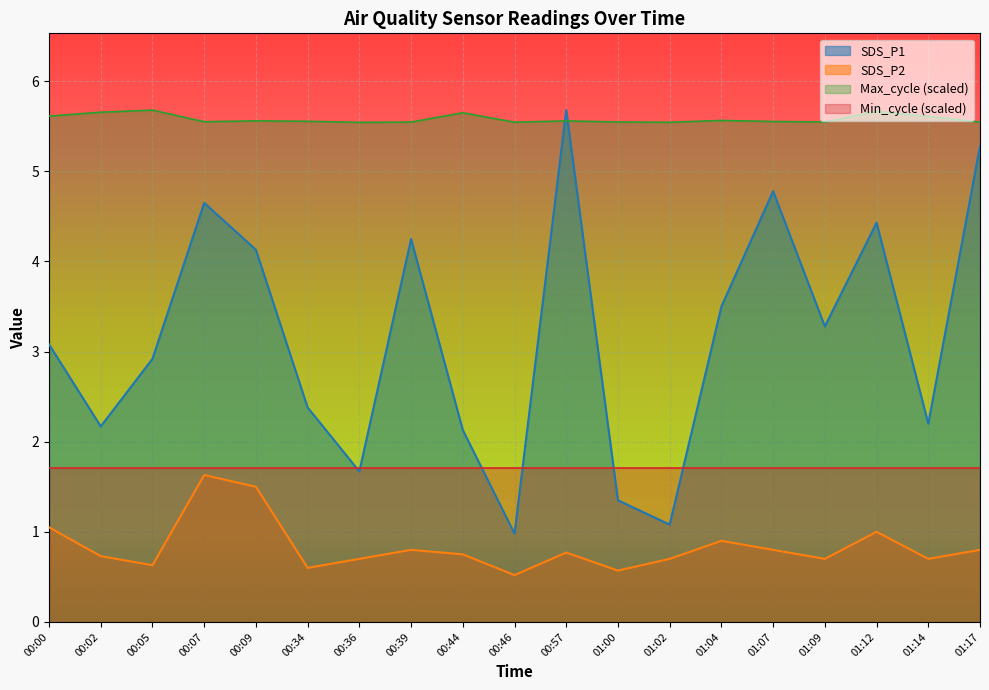

What is the sum of all Max_cycle values?

106.0